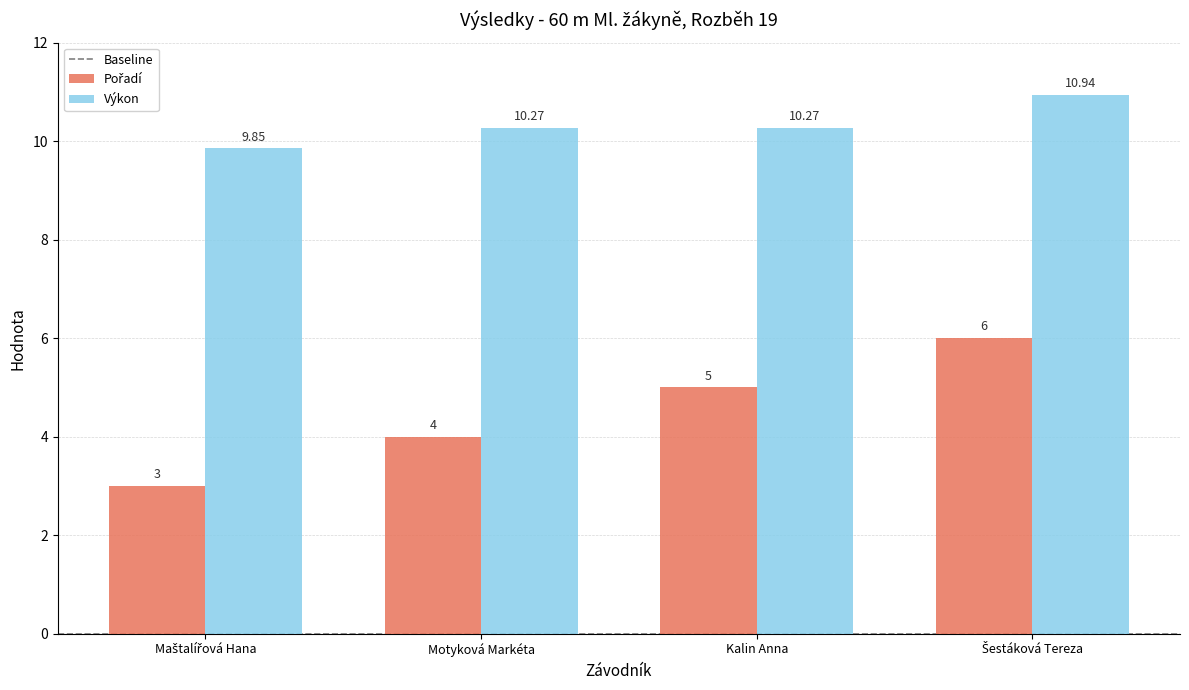

Which series has the largest total across all categories?

Výkon